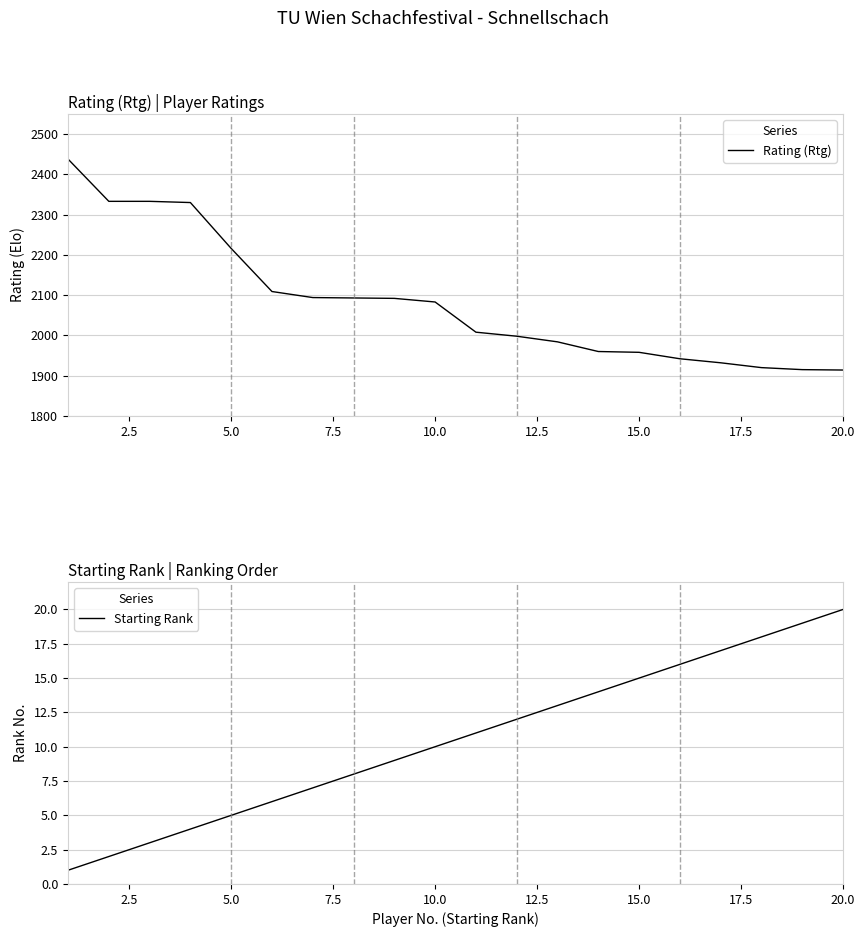

What is the minimum value for Starting Rank?

1